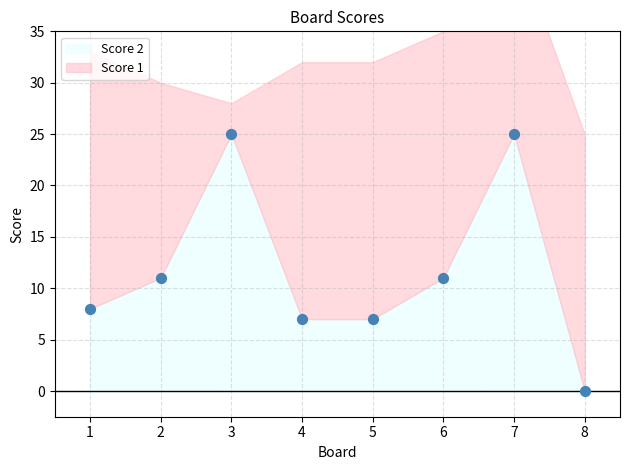

What is the average Y value?

12